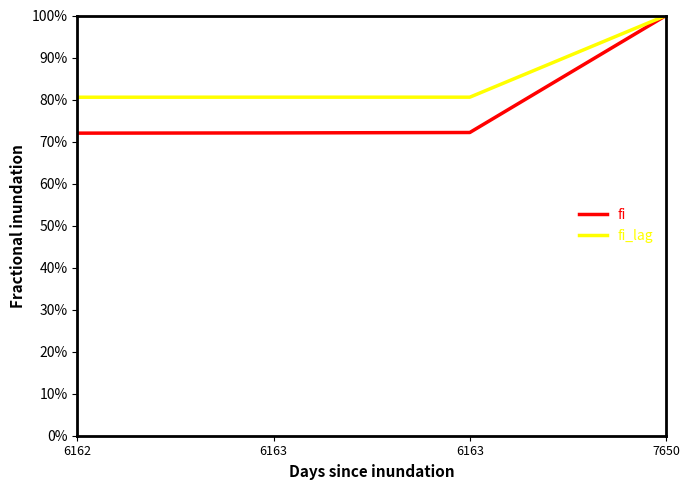

At which category is the sum across all series the highest?

7650